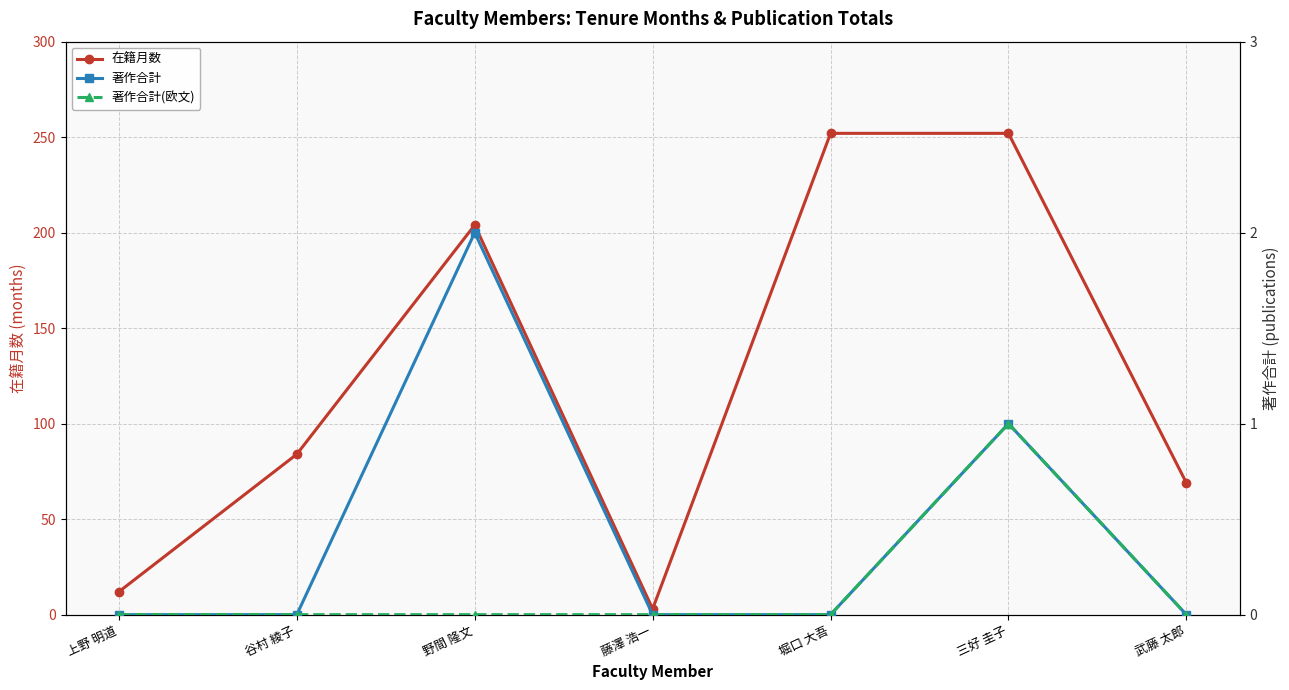

Count the number of data series in this chart.

3